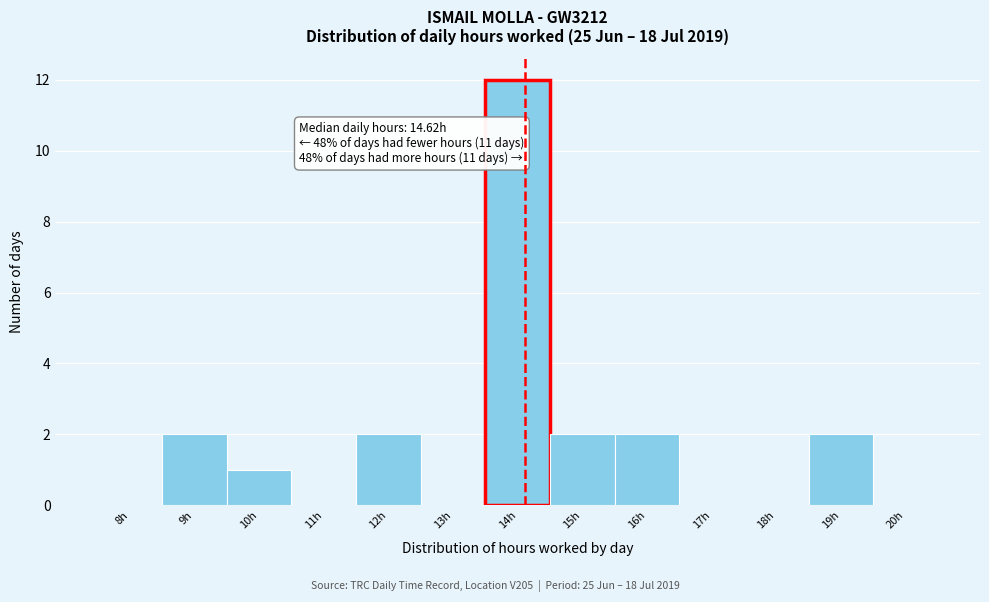

Reading right to left, extract all data points from this chart.

20h=0	19h=2	18h=0	17h=0	16h=2	15h=2	14h=12	13h=0	12h=2	11h=0	10h=1	9h=2	8h=0